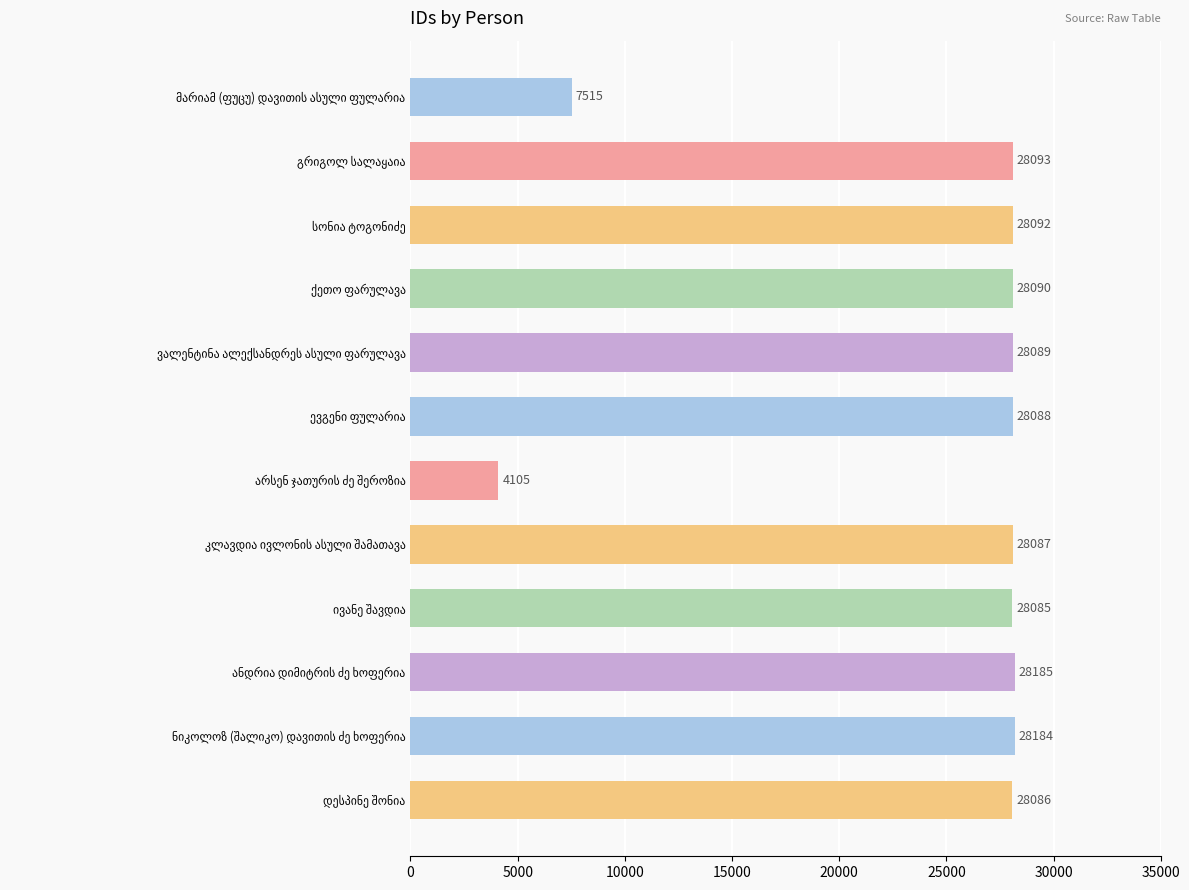

What is the smallest value displayed?

4105